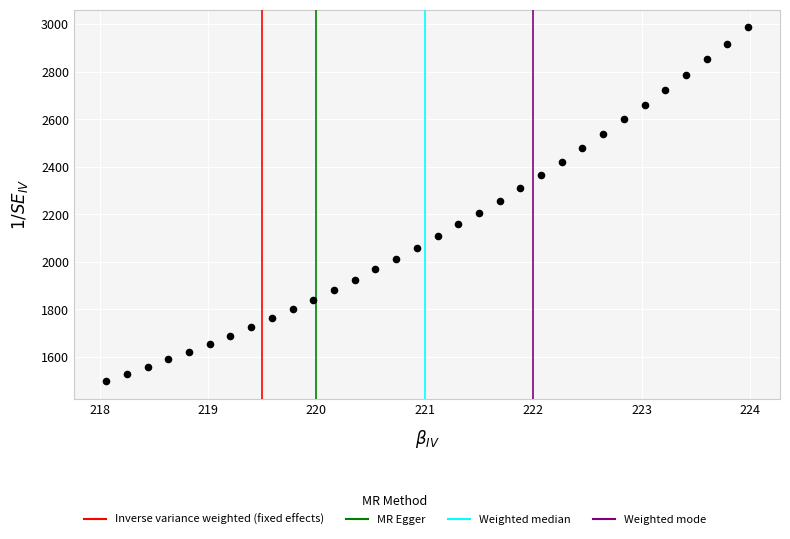

What is the range of X values (max minus min)?

5.9